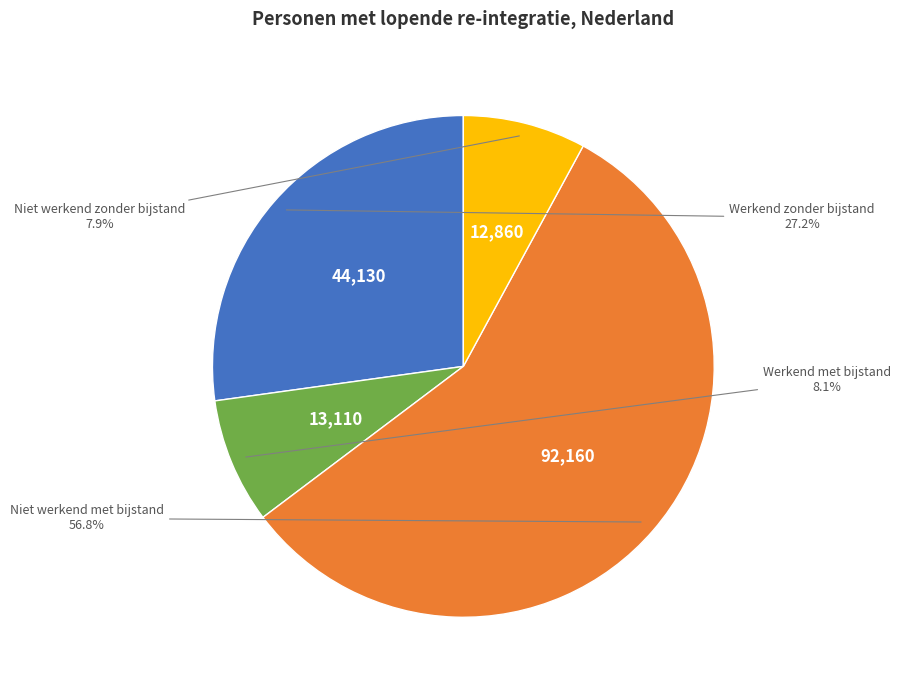

Does any single category account for the majority?

Yes